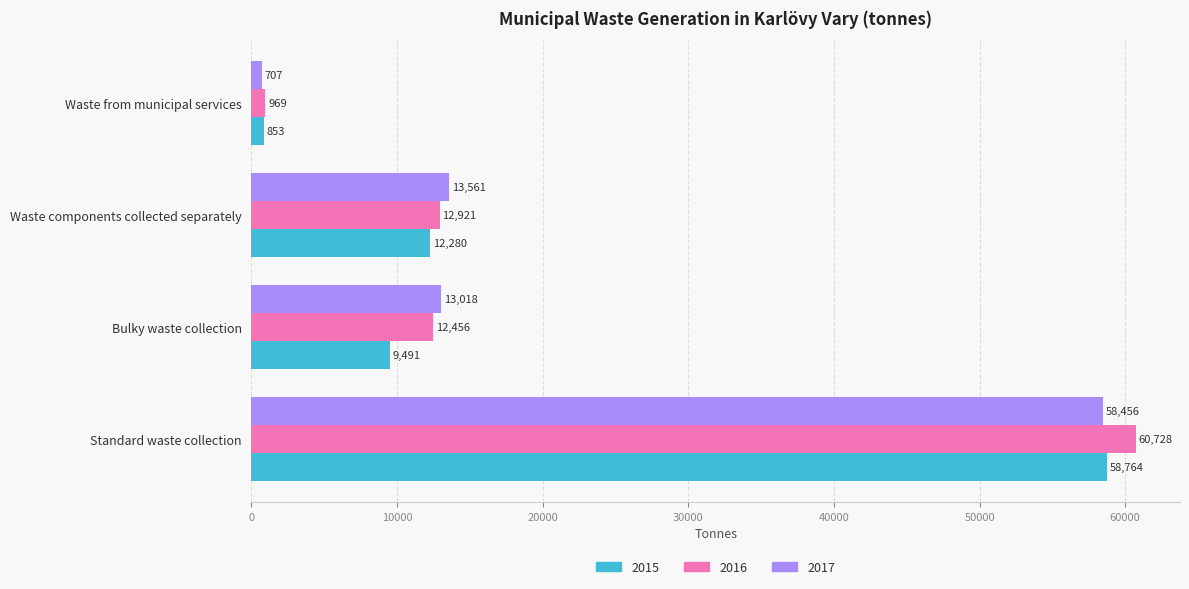

How many categories are shown in the chart?

4